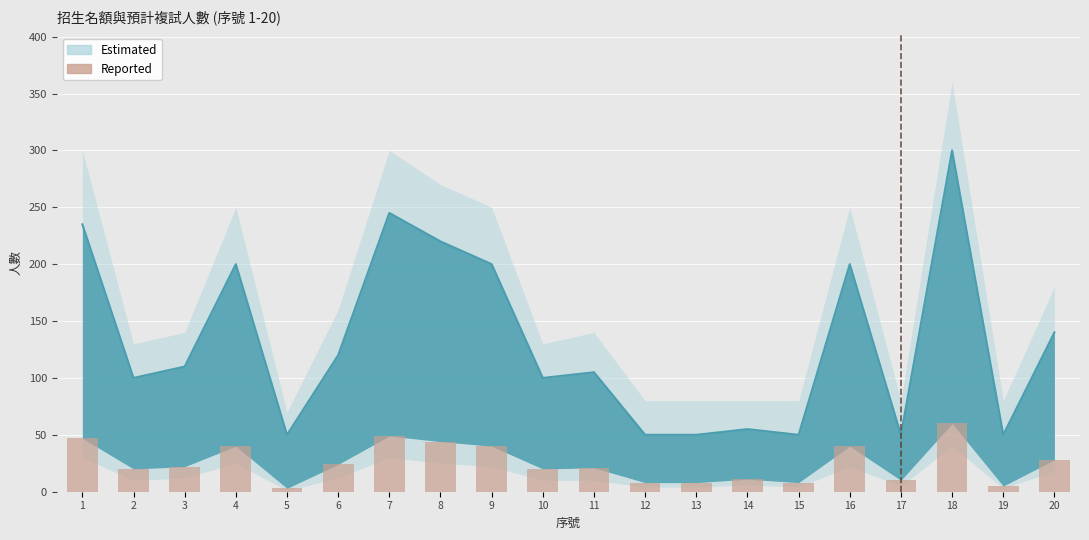

What is the average value?

25